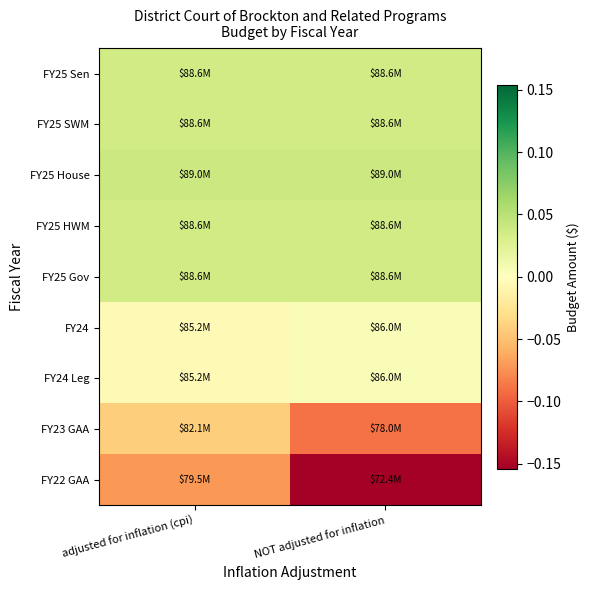

Reading right to left, list all the values displayed in this chart.

FY25 Sen: NOT adjusted for inflation=0.0	adjusted for inflation (cpi)=0.0
FY25 SWM: NOT adjusted for inflation=0.0	adjusted for inflation (cpi)=0.0
FY25 House: NOT adjusted for inflation=0.0	adjusted for inflation (cpi)=0.0
FY25 HWM: NOT adjusted for inflation=0.0	adjusted for inflation (cpi)=0.0
FY25 Gov: NOT adjusted for inflation=0.0	adjusted for inflation (cpi)=0.0
FY24: NOT adjusted for inflation=0.0	adjusted for inflation (cpi)=-0.0
FY24 Leg: NOT adjusted for inflation=0.0	adjusted for inflation (cpi)=-0.0
FY23 GAA: NOT adjusted for inflation=-0.1	adjusted for inflation (cpi)=-0.0
FY22 GAA: NOT adjusted for inflation=-0.2	adjusted for inflation (cpi)=-0.1